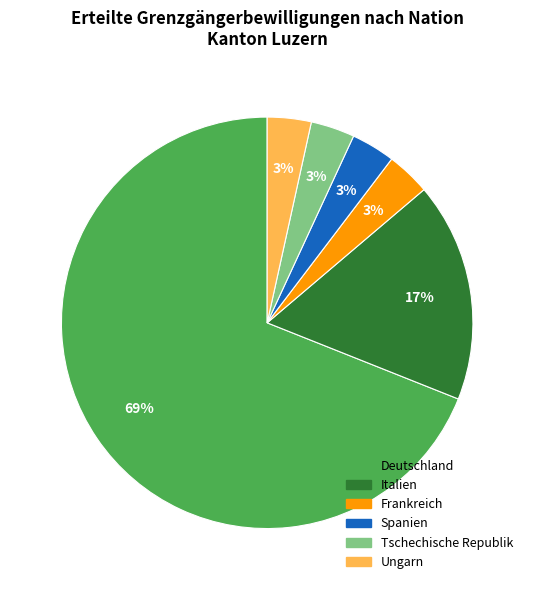

What percentage is the Spanien slice, to the nearest percent?

3%